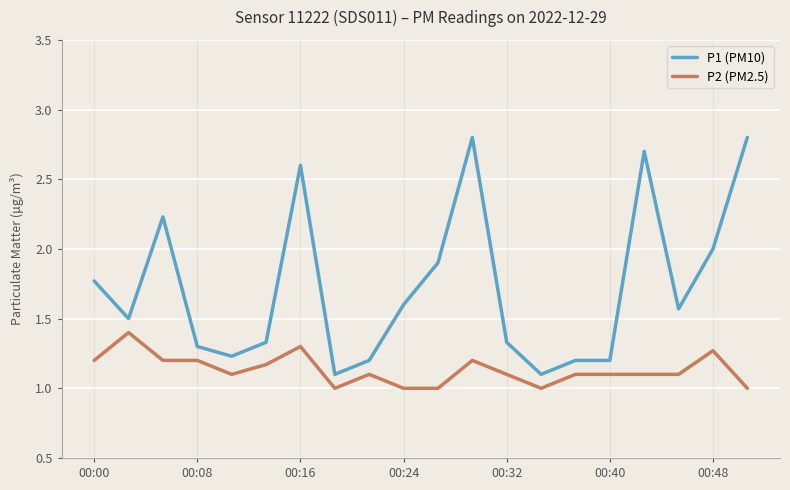

What is the maximum value for P2 (PM2.5)?

1.4